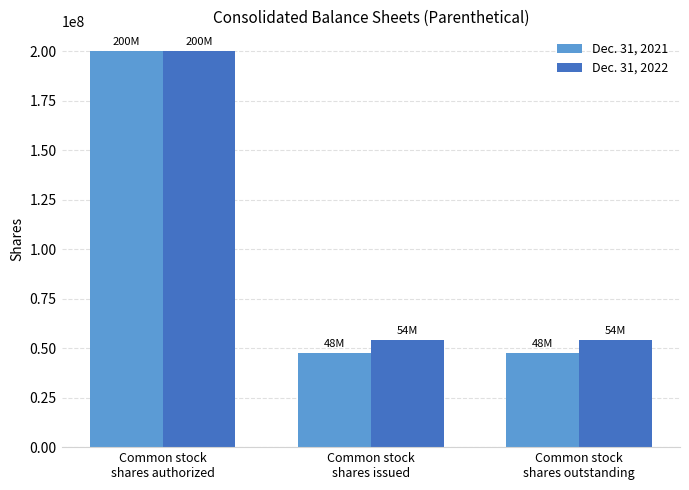

How many data points does each series have?

3